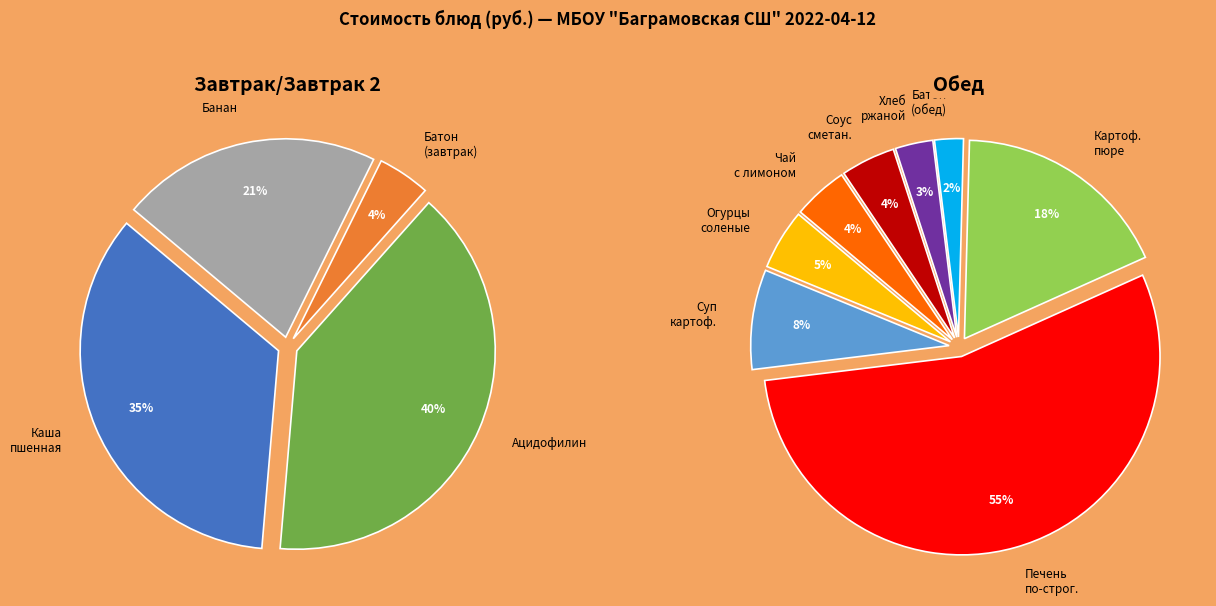

To the nearest percent, what portion does 5 represent?

4%